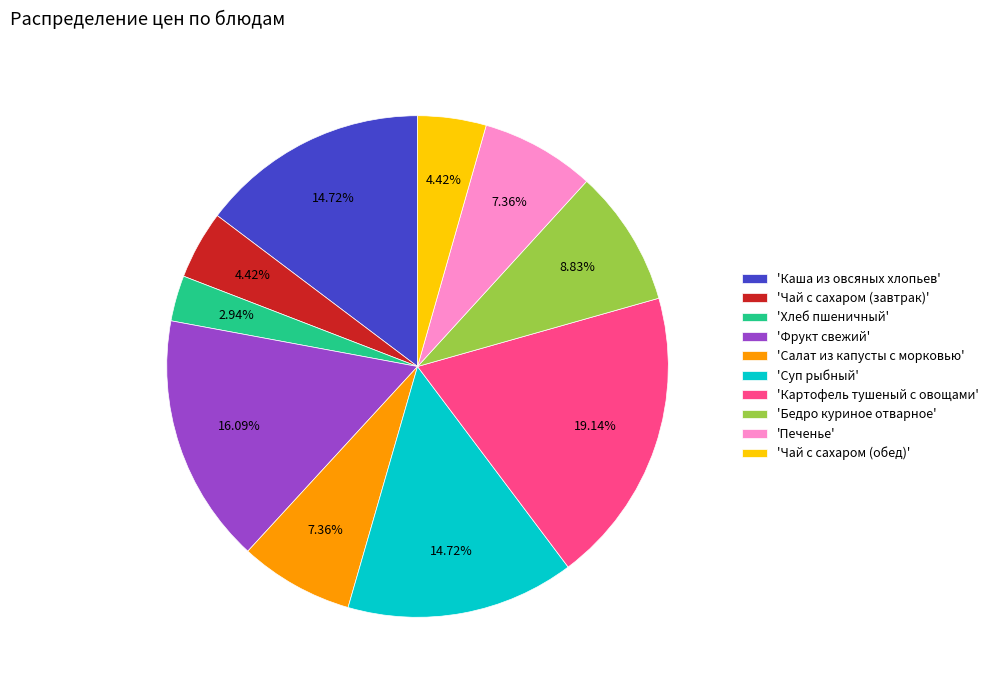

To the nearest percent, what is the difference between the largest and smallest slice percentages?

16%